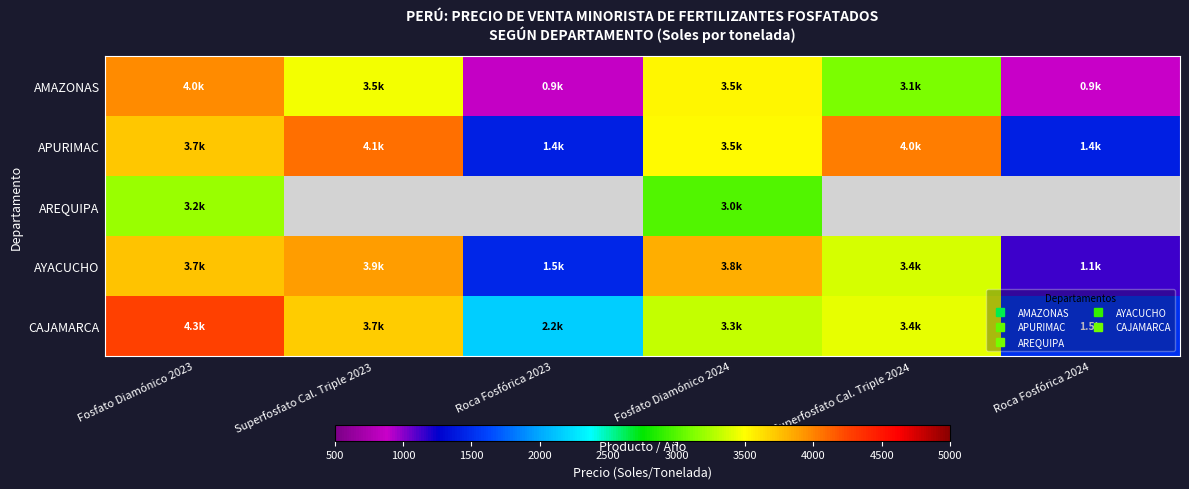

Reading left to right, list all the values displayed in this chart.

AMAZONAS: Fosfato Diamónico 2023=3975.3	Superfosfato Cal. Triple 2023=3455.4	Roca Fosfórica 2023=855.0	Fosfato Diamónico 2024=3536.0	Superfosfato Cal. Triple 2024=3103.3	Roca Fosfórica 2024=879.0
APURIMAC: Fosfato Diamónico 2023=3731.7	Superfosfato Cal. Triple 2023=4083.1	Roca Fosfórica 2023=1430.9	Fosfato Diamónico 2024=3508.3	Superfosfato Cal. Triple 2024=4020.5	Roca Fosfórica 2024=1419.6
AREQUIPA: Fosfato Diamónico 2023=3192.2	Superfosfato Cal. Triple 2023=0.0	Roca Fosfórica 2023=0.0	Fosfato Diamónico 2024=2988.7	Superfosfato Cal. Triple 2024=0.0	Roca Fosfórica 2024=0.0
AYACUCHO: Fosfato Diamónico 2023=3736.5	Superfosfato Cal. Triple 2023=3895.7	Roca Fosfórica 2023=1457.3	Fosfato Diamónico 2024=3829.4	Superfosfato Cal. Triple 2024=3372.5	Roca Fosfórica 2024=1137.8
CAJAMARCA: Fosfato Diamónico 2023=4278.3	Superfosfato Cal. Triple 2023=3705.6	Roca Fosfórica 2023=2161.1	Fosfato Diamónico 2024=3327.9	Superfosfato Cal. Triple 2024=3422.8	Roca Fosfórica 2024=1505.7